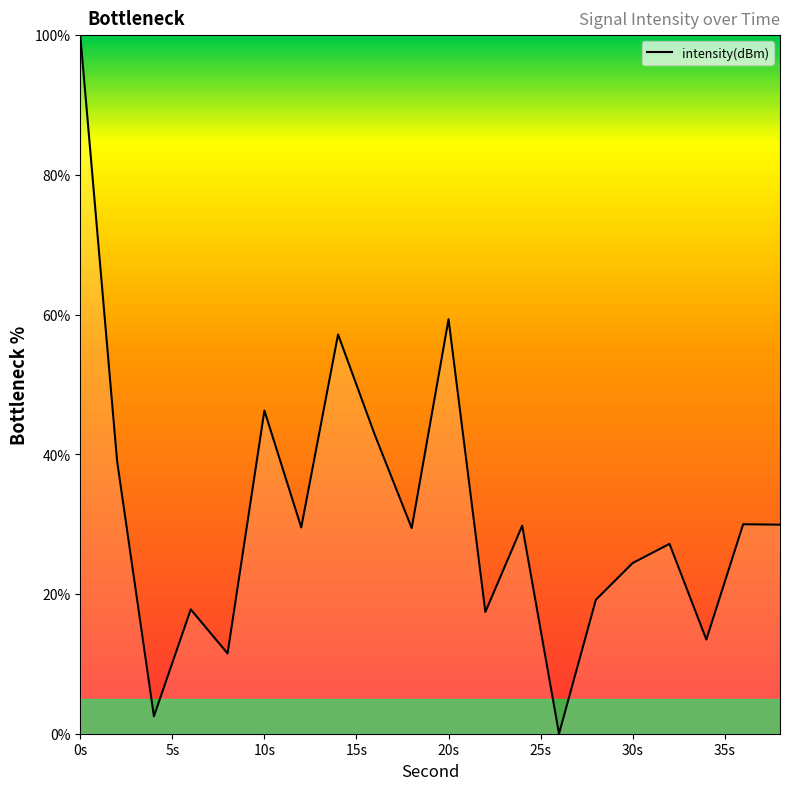

What is the greatest value displayed?

100.0